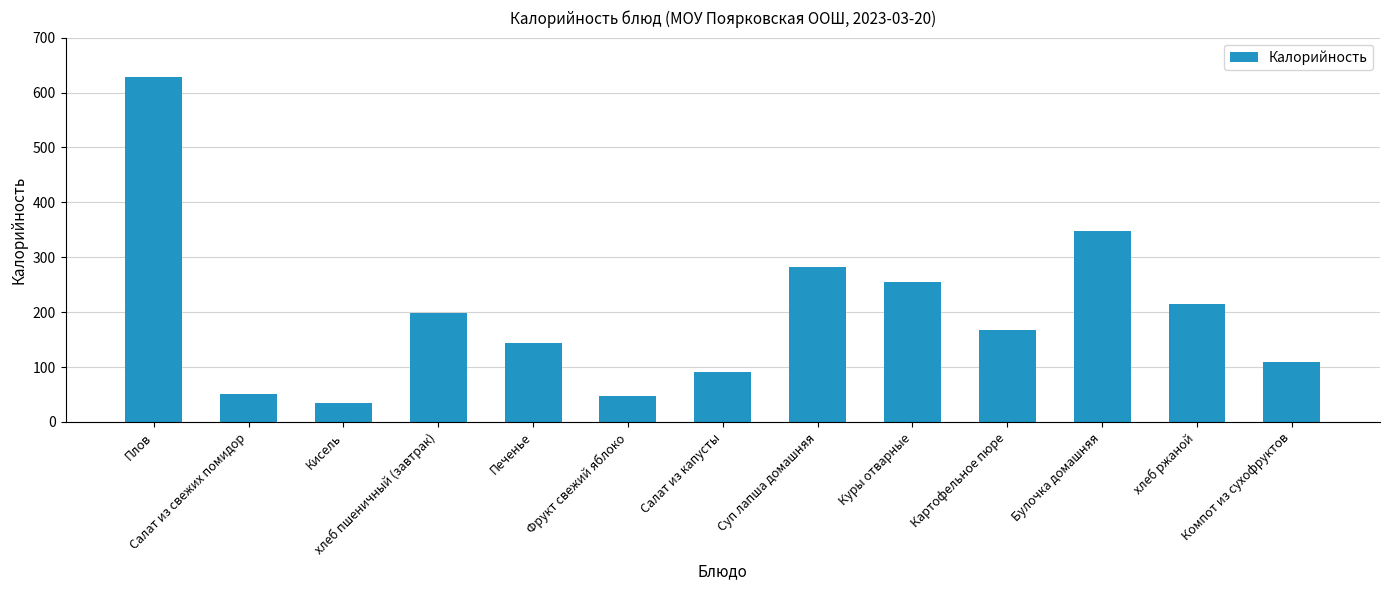

Which has a higher value, Фрукт свежий яблоко or хлеб ржаной?

хлеб ржаной